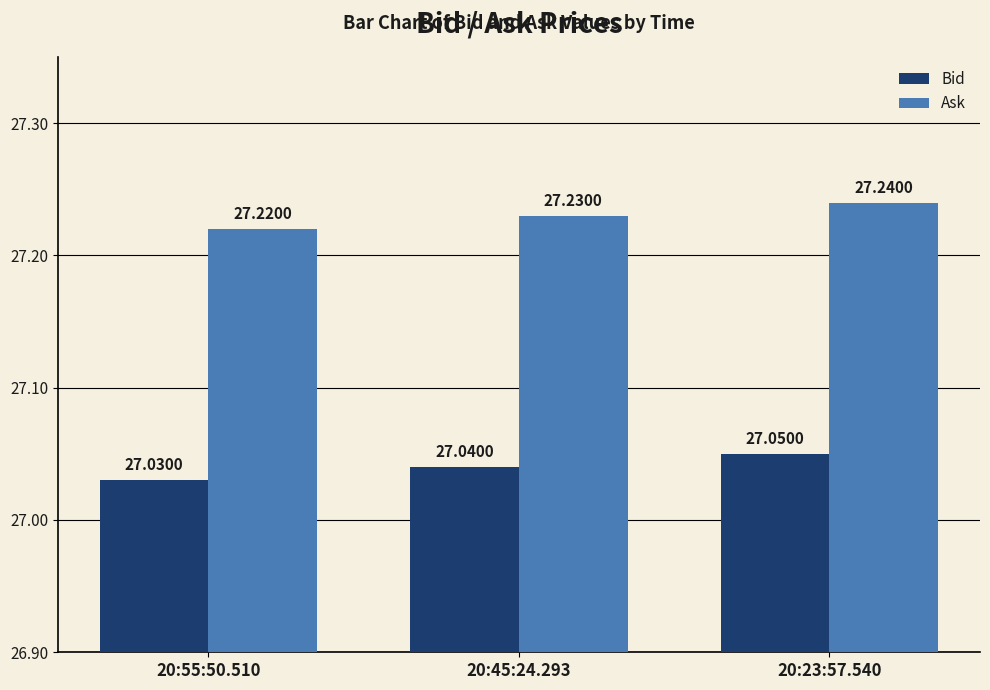

What is the total value across all series at 20:23:57.540?

54.3